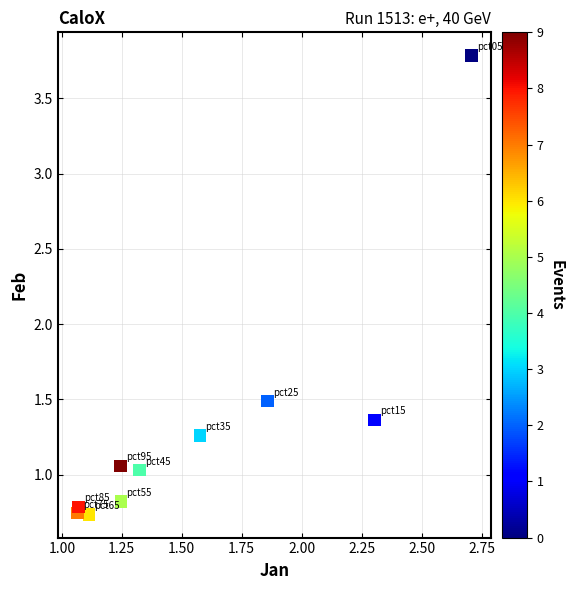

What is the average X value?

1.6